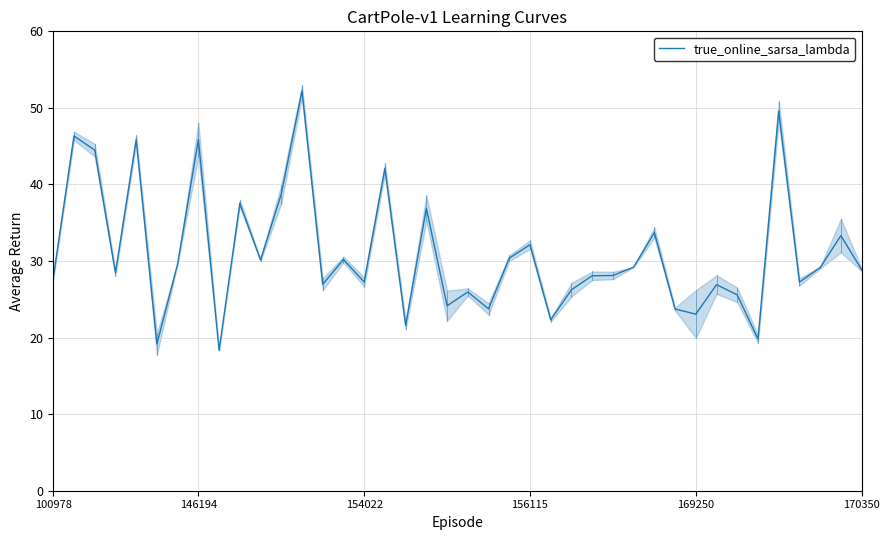

What is the value of the 11th point from the left?

30.1